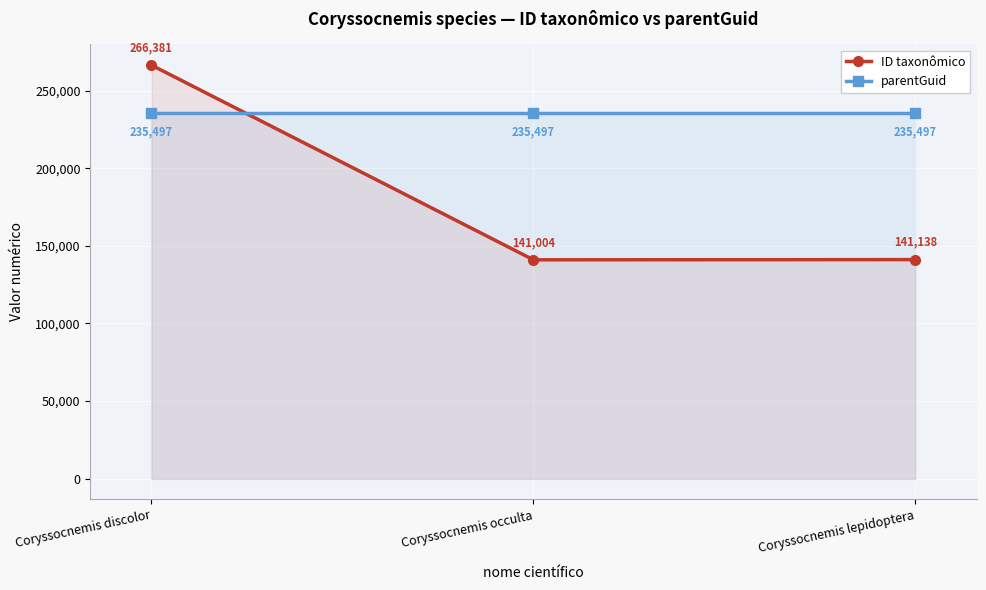

What is the total value across all series at Coryssocnemis discolor?

501878